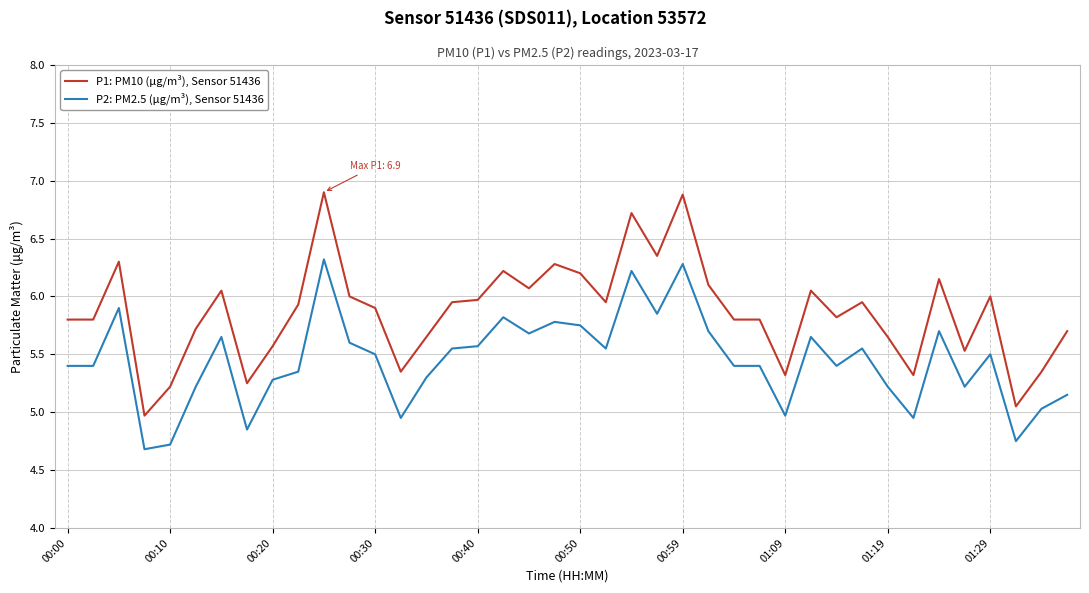

Rank the series by their average value, from lowest to highest.

P2: PM2.5 (μg/m³), Sensor 51436, P1: PM10 (μg/m³), Sensor 51436